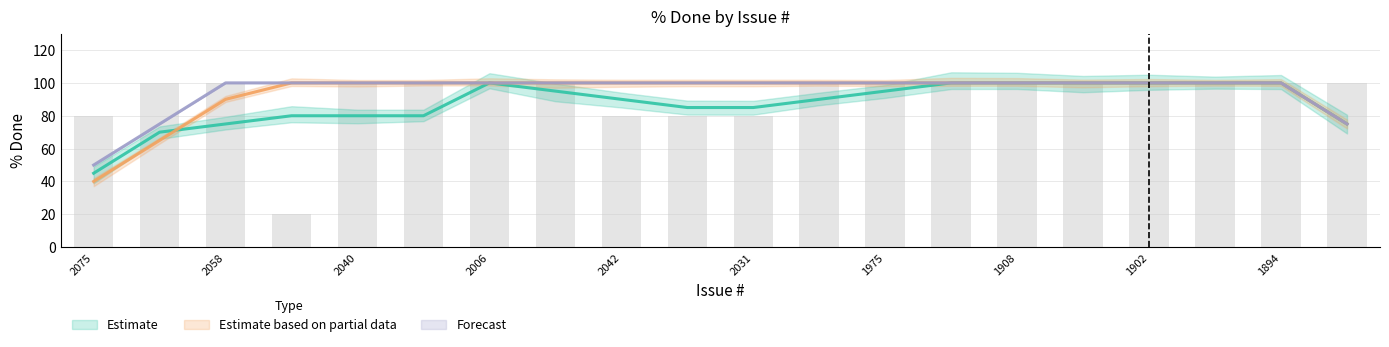

What is the value of the Forecast (line) bar at the 11th from the left?

100